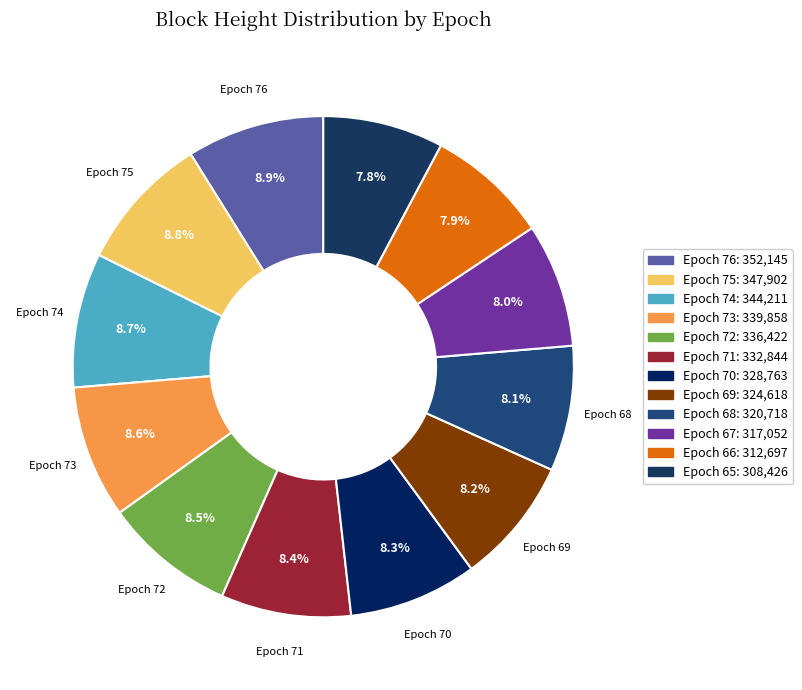

What is the change in value from Epoch 73 to Epoch 67?

-22806